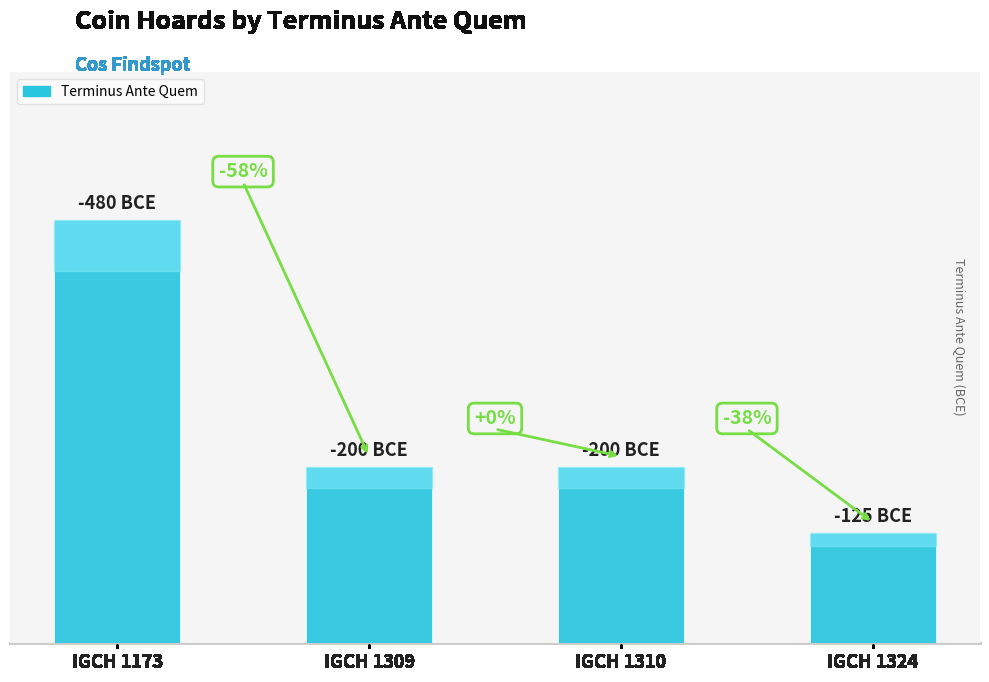

Are the bars horizontal?

No